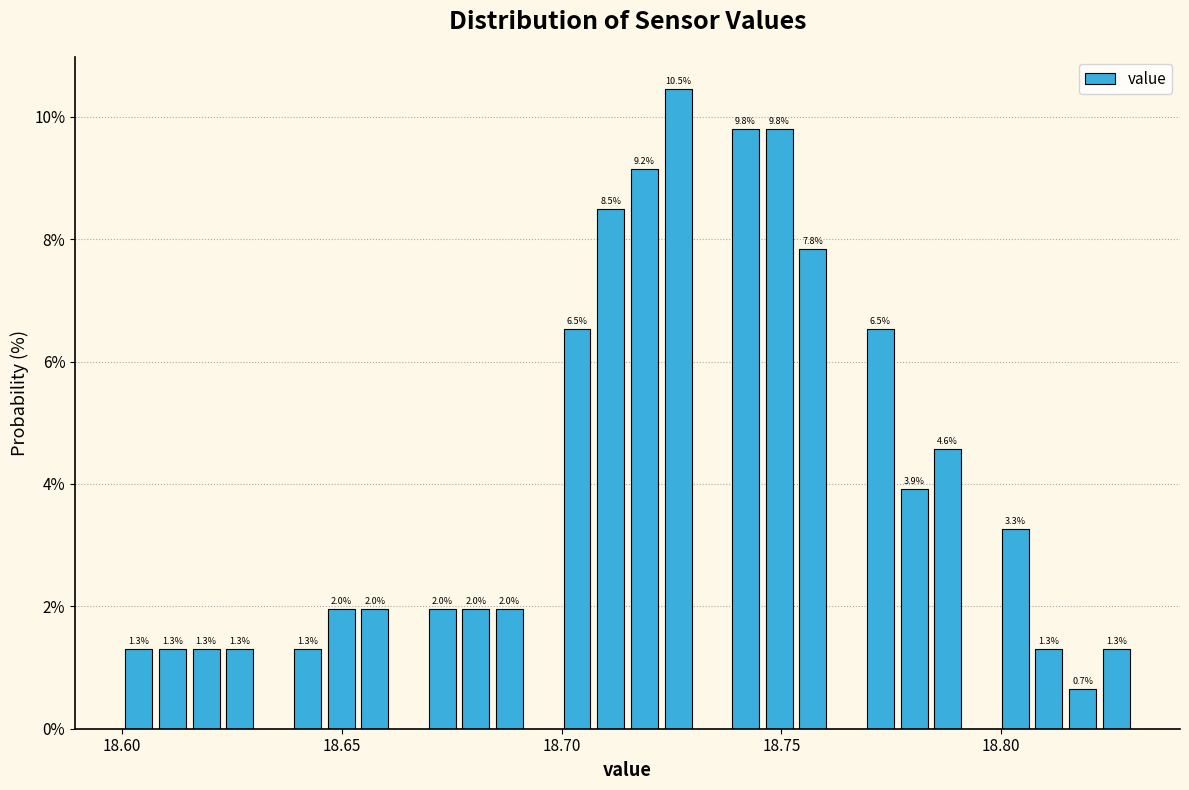

Read against the x-axis, roughly where is the centre of the tallest bar?

18.725